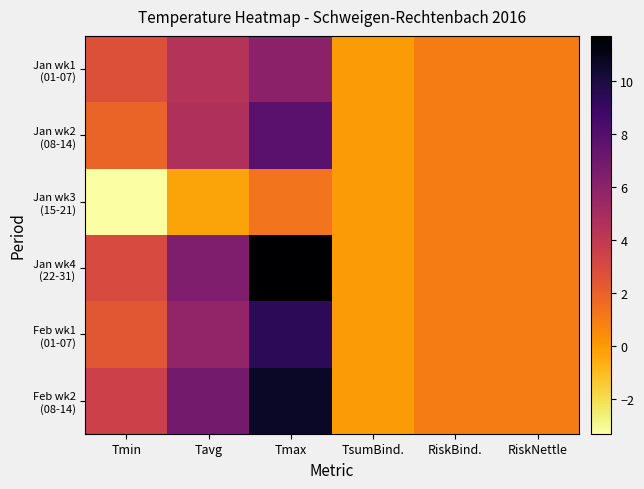

List the series in order of their peak value, lowest first.

Jan wk3 (15-21), Jan wk1 (01-07), Jan wk2 (08-14), Feb wk1 (01-07), Feb wk2 (08-14), Jan wk4 (22-31)